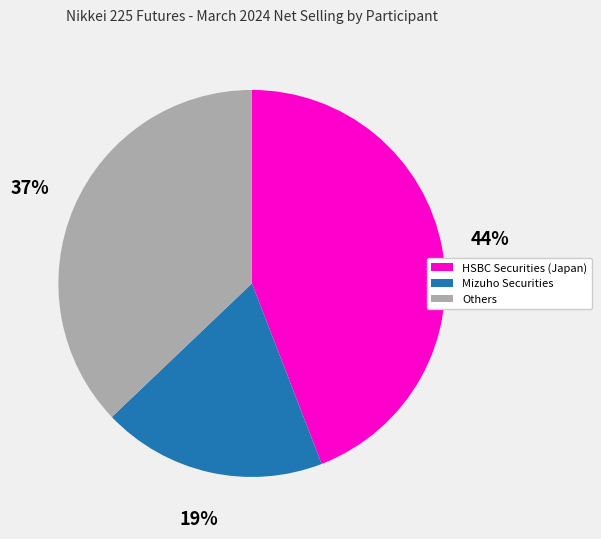

Is there a majority slice in this chart?

No